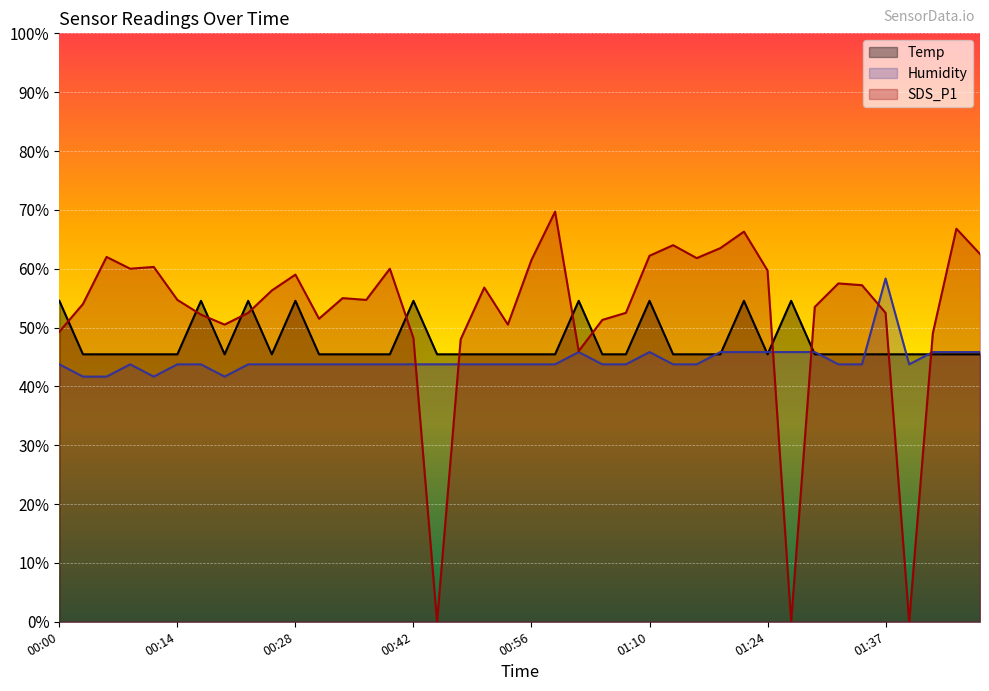

Where do Humidity and Temp first cross each other?

01:15 and 01:18